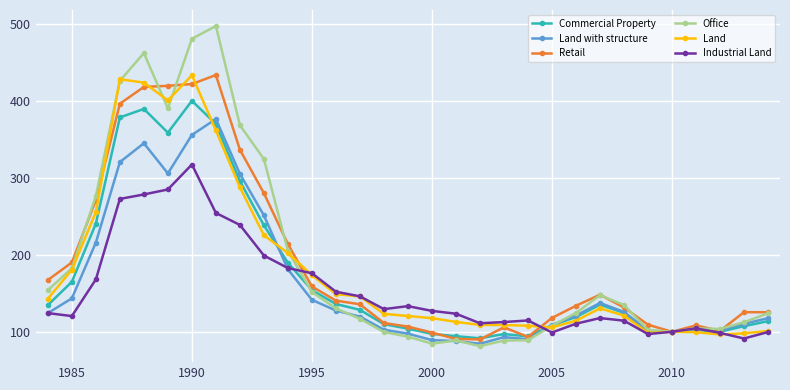

True or false: Land with structure has more than 0 interior local peaks.

True